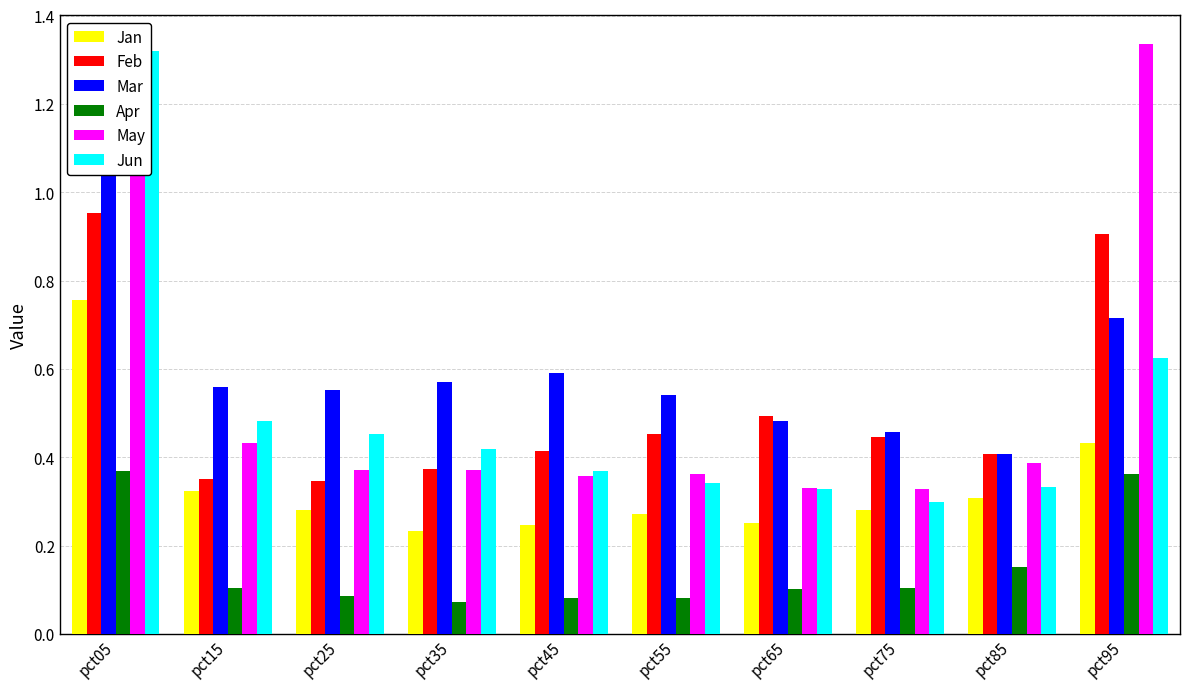

True or false: Jan has a value of 0.2 at pct55.

False